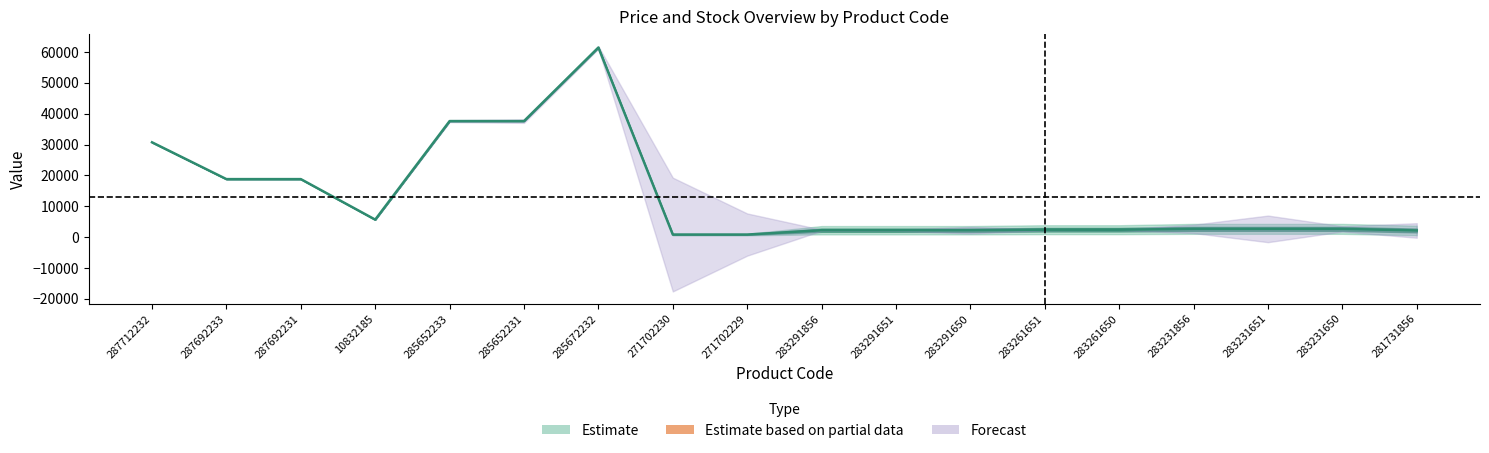

What is the value of the Доп. ціна point at the 1st from the left?

30717.1